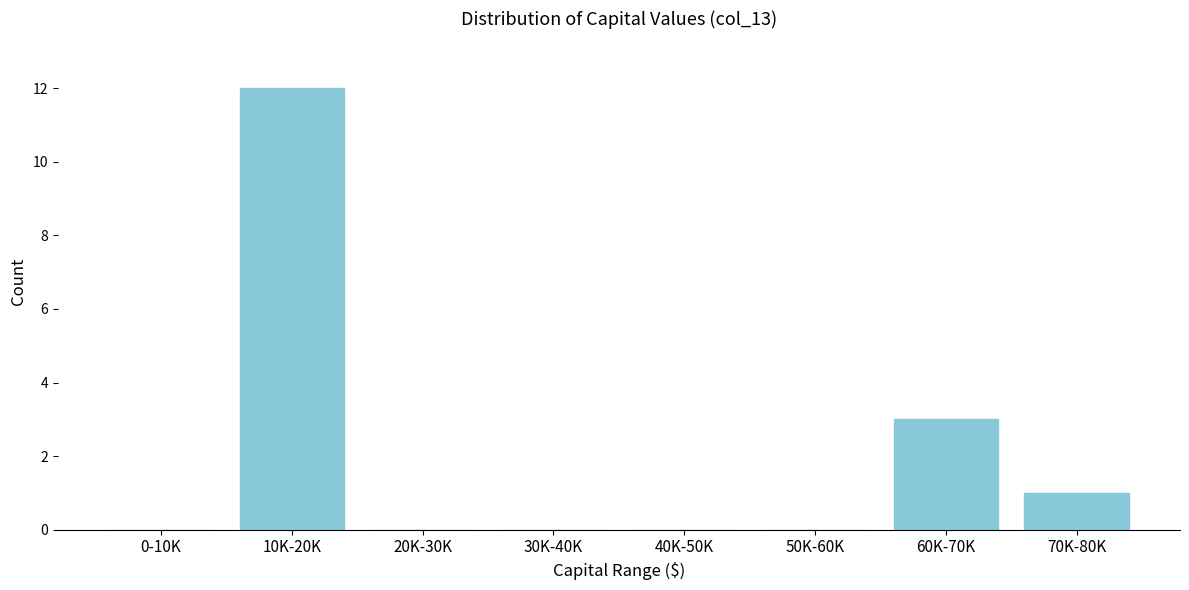

Reading left to right, extract all data points from this chart.

0-10K=0	10K-20K=12	20K-30K=0	30K-40K=0	40K-50K=0	50K-60K=0	60K-70K=3	70K-80K=1